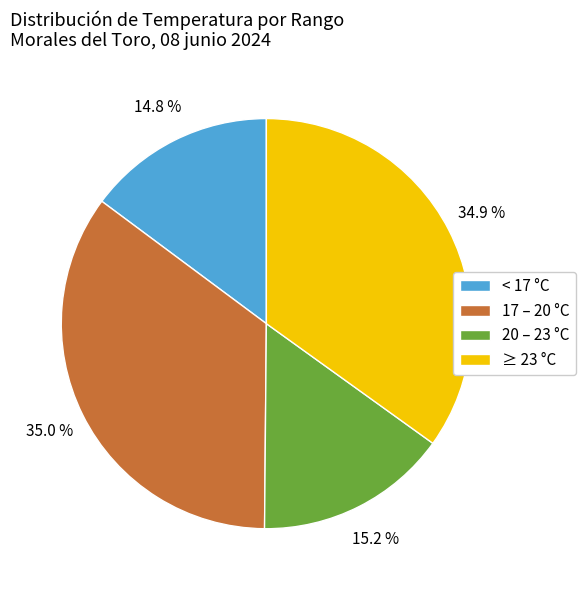

Is there any slice that represents more than half of the pie?

No